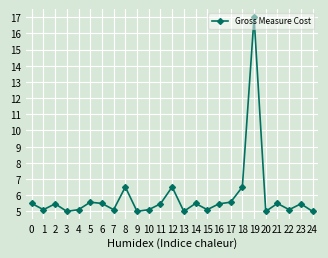

The chart shows a value of 9.0 at 1. True or false?

False